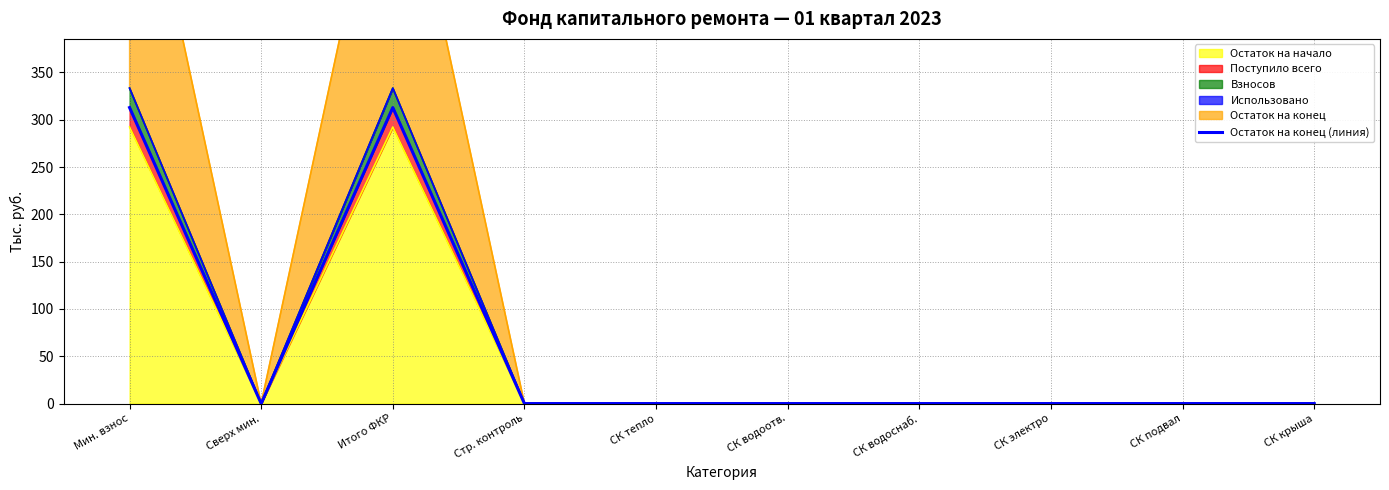

How many interior local peaks (higher than both neighbors) does the data have?

1